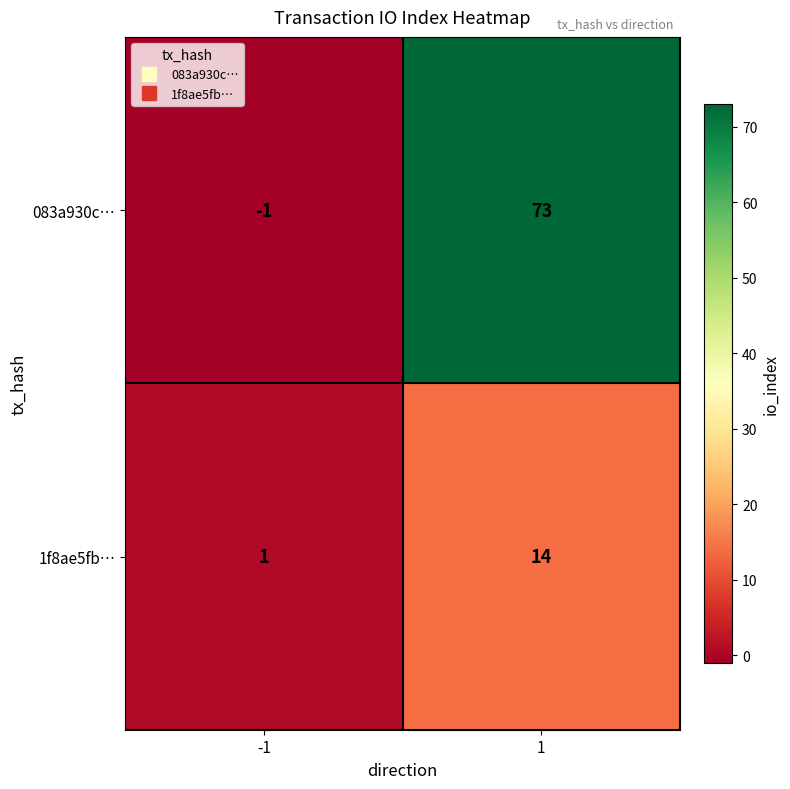

What is the spread (max minus min) of values at 1?

59